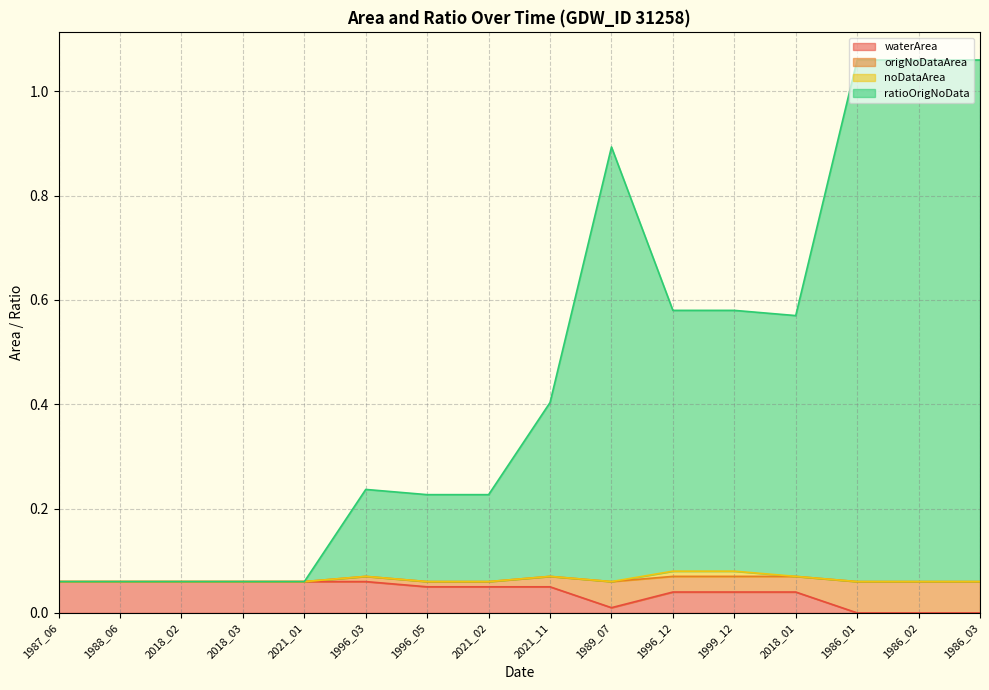

At how many categories does at least one series exceed 1?

3